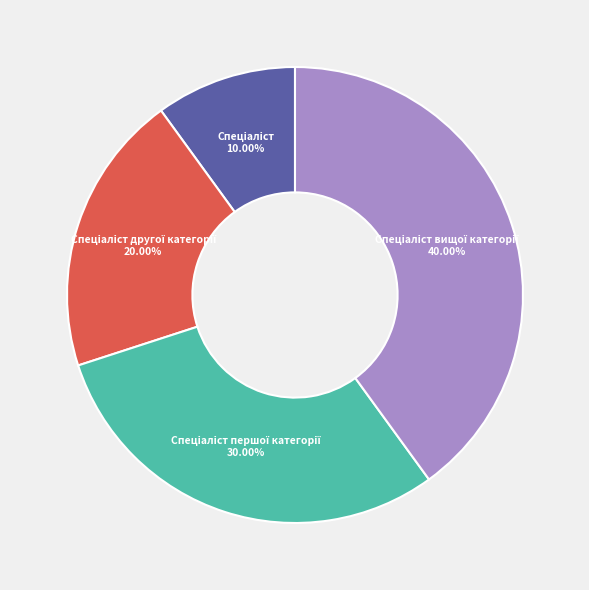

How many segments does this pie chart have?

4